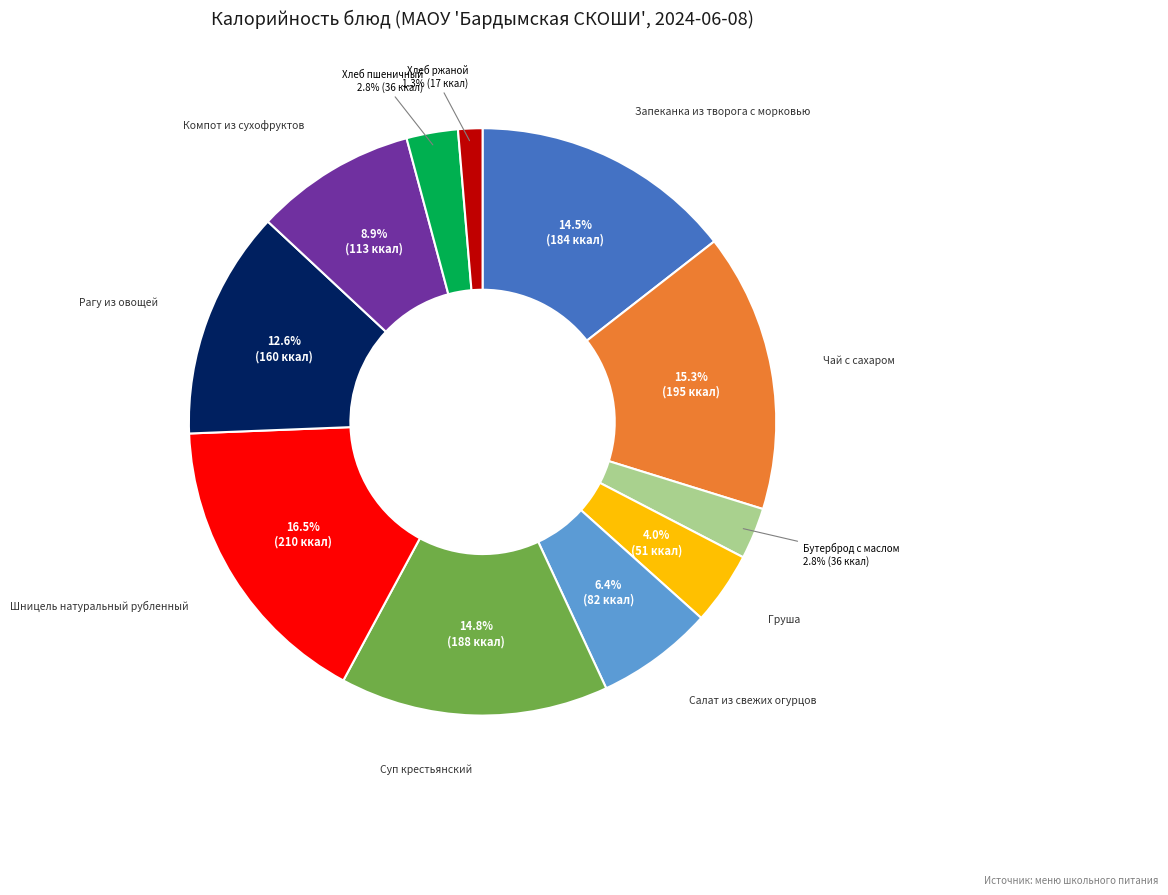

Is there a majority slice in this chart?

No